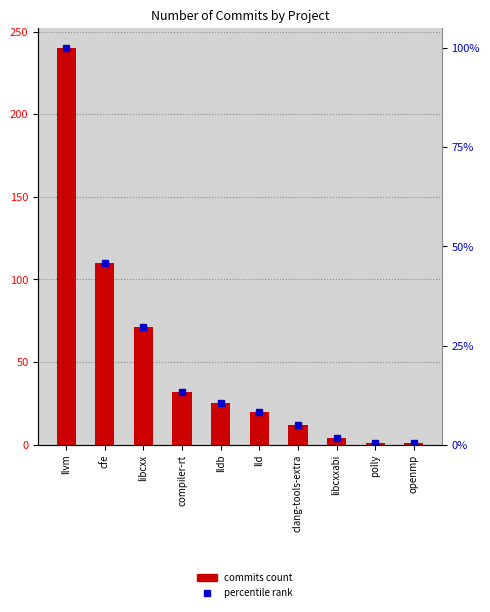

True or false: the data shows 1 at polly.

True